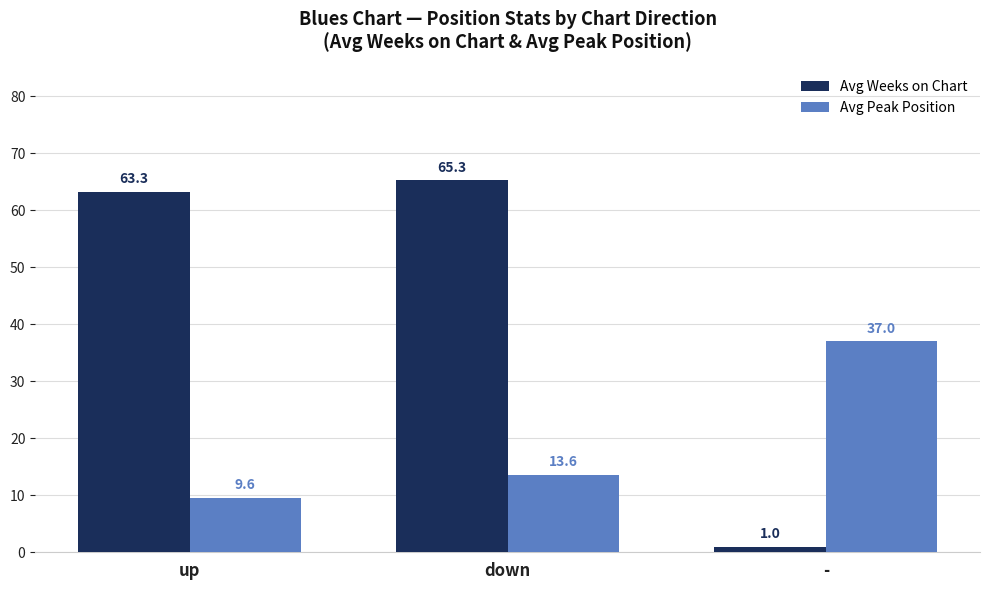

Which label corresponds to the largest value in the chart?

down